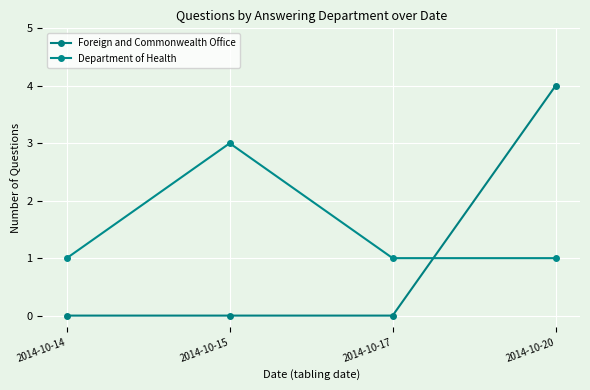

The value of Foreign and Commonwealth Office at 2014-10-15 is 0. True or false?

True